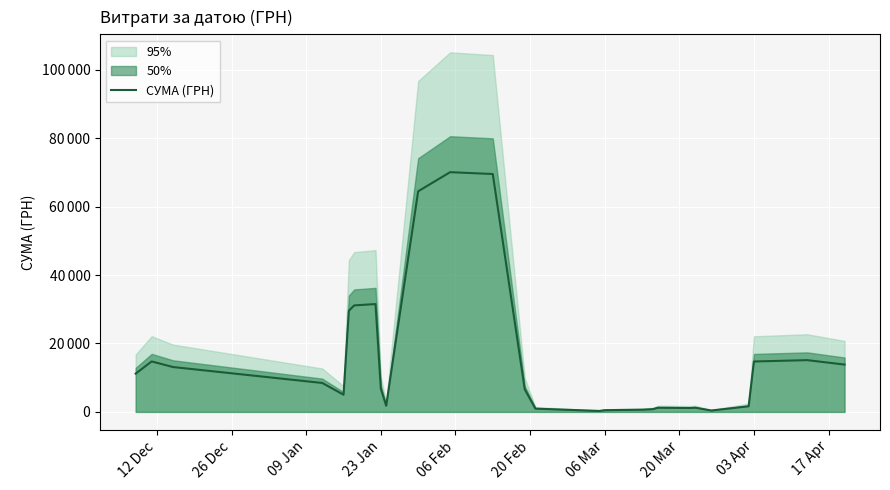

What is the value of the 3rd point from the left?

13118.1